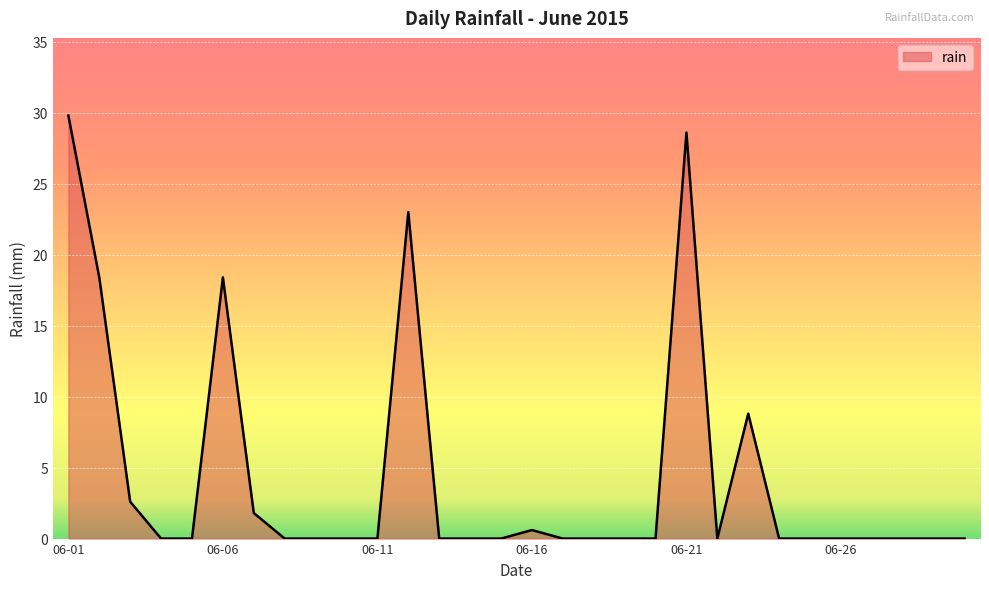

What is the greatest value displayed?

29.8